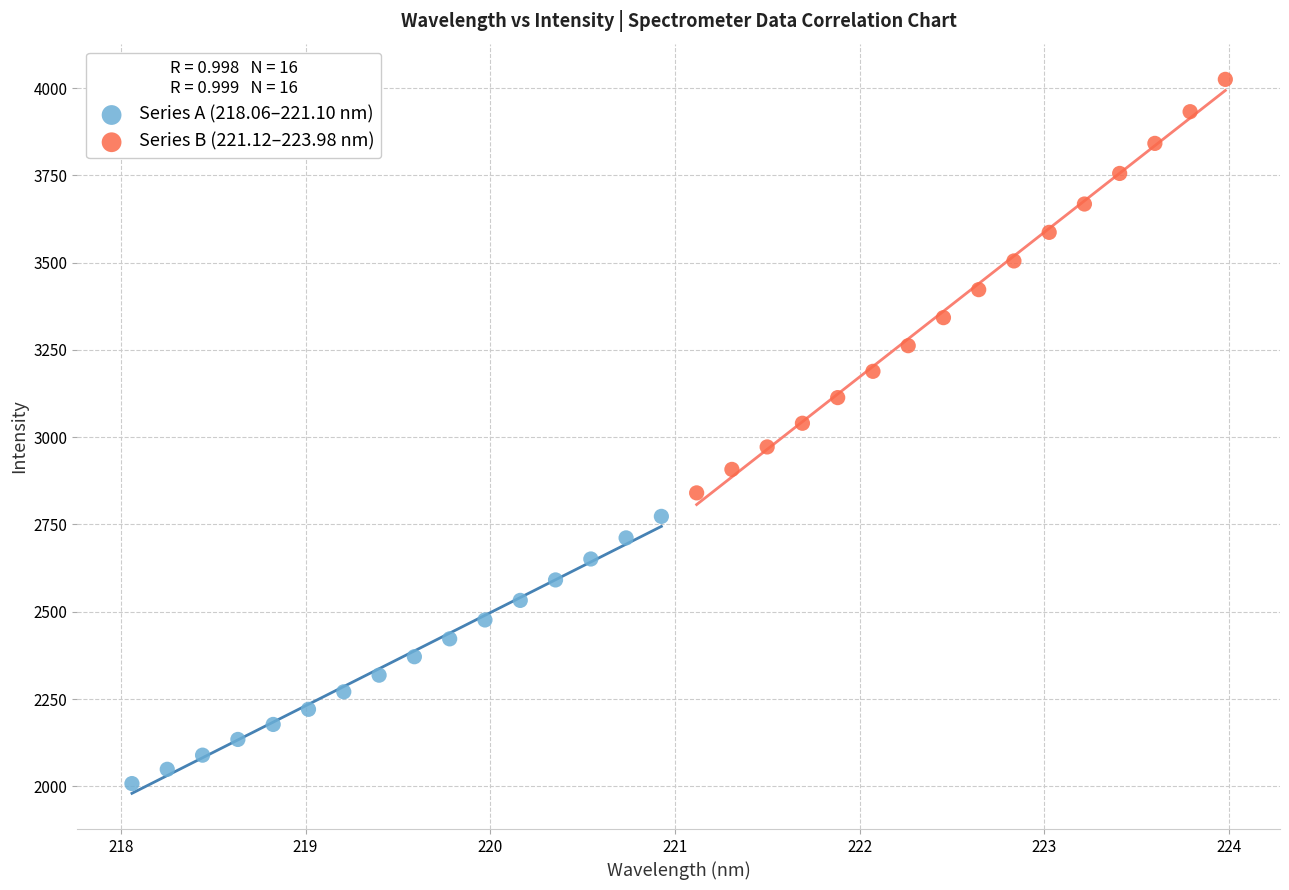

Which series reaches the minimum Y coordinate?

Series A (218.06–221.10 nm)